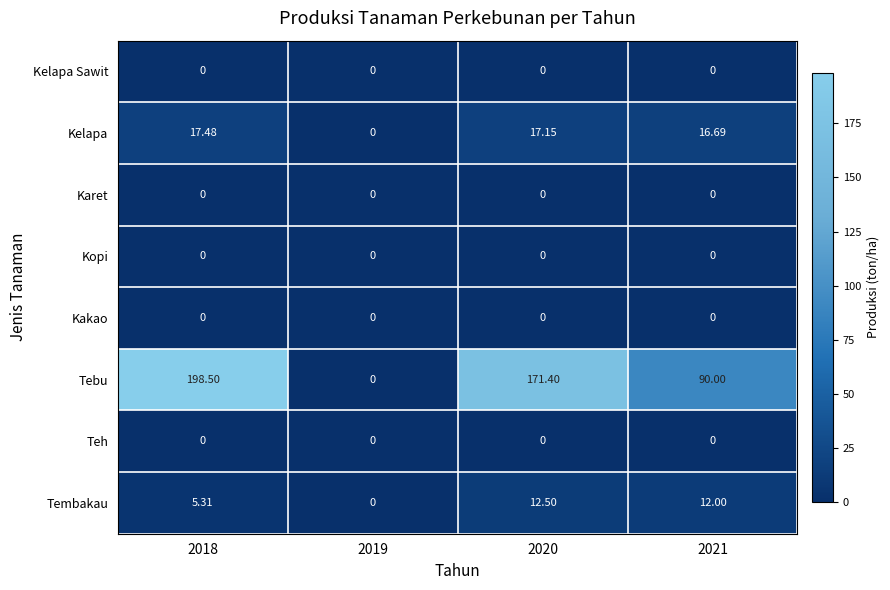

How many distinct data groups are displayed?

8